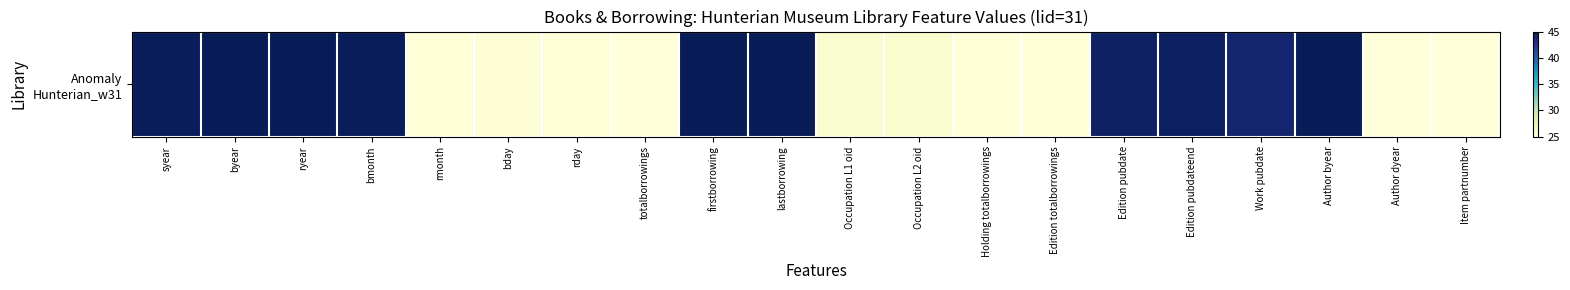

How many series are shown in this chart?

1